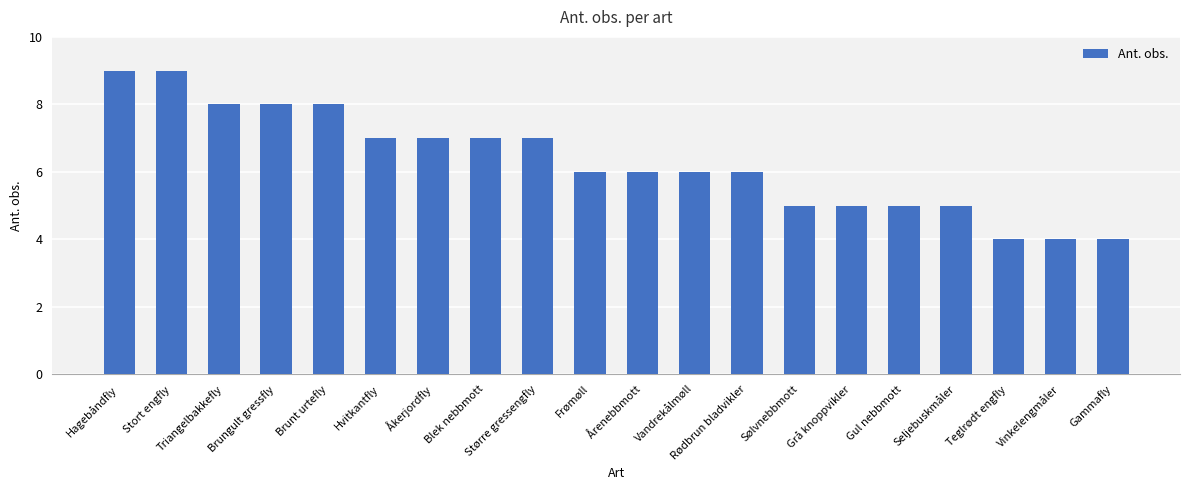

What is the smallest value displayed?

4